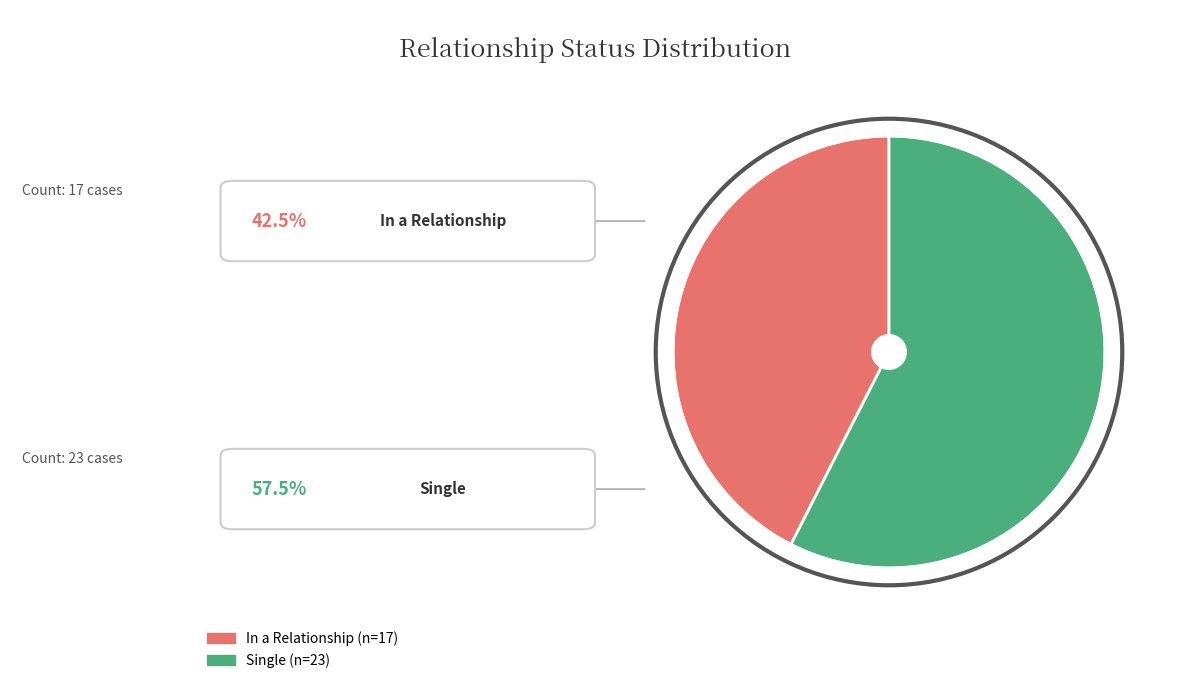

Does any single category account for the majority?

Yes